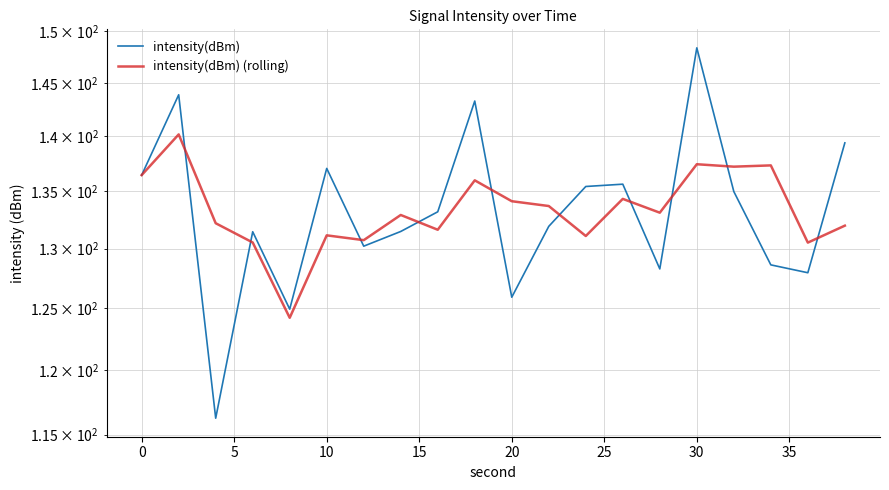

True or false: intensity(dBm) (rolling) has a value of 41.7 at 30.

False